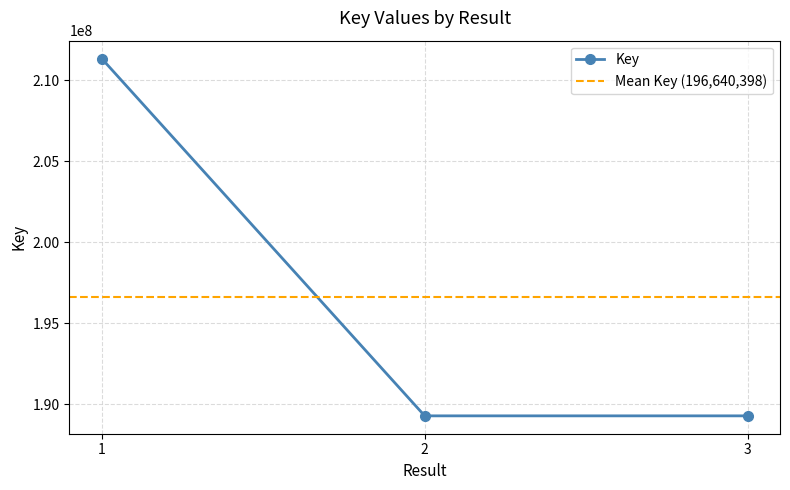

Is this an area chart (filled region under the line)?

No